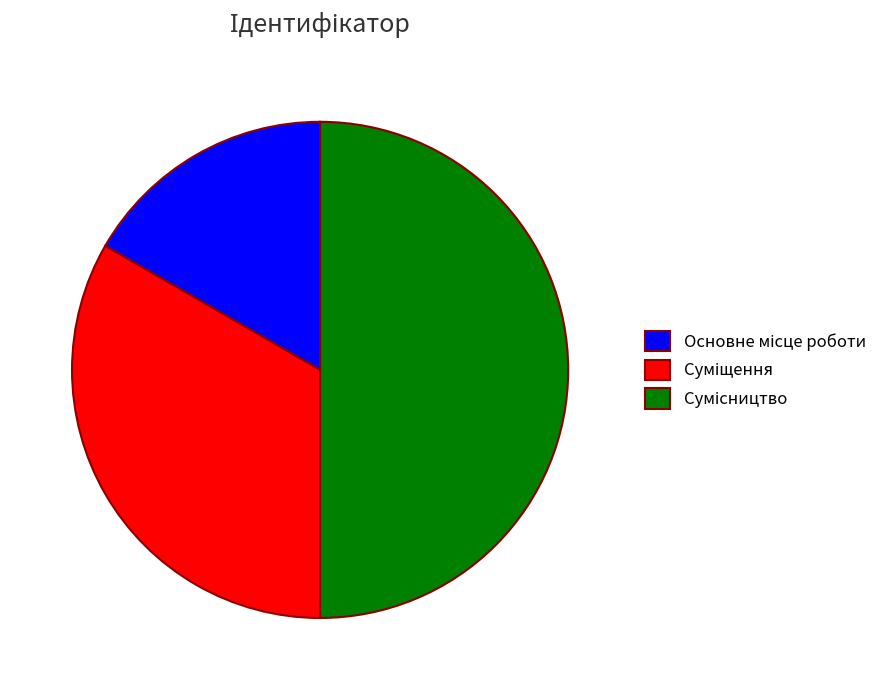

How many segments does this pie chart have?

3